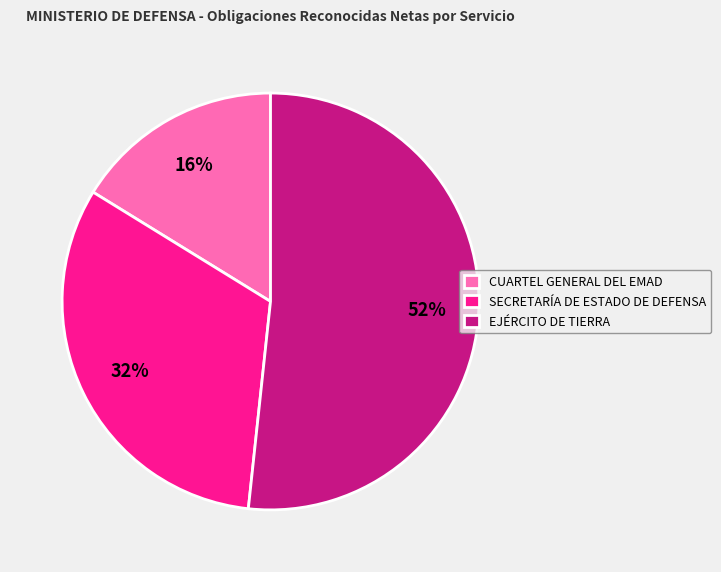

What percentage is the CUARTEL GENERAL DEL EMAD slice, to the nearest percent?

16%